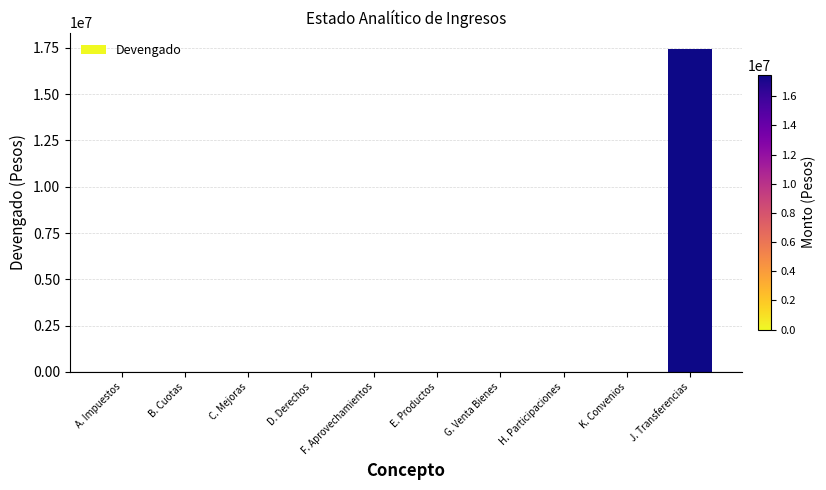

What is the greatest value displayed?

17450895.0